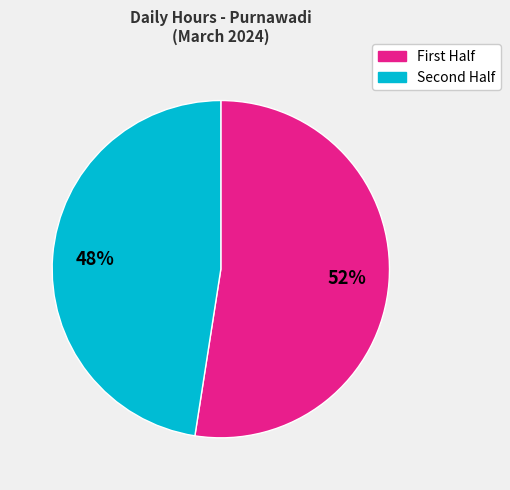

To the nearest percent, what is the average slice percentage?

50%